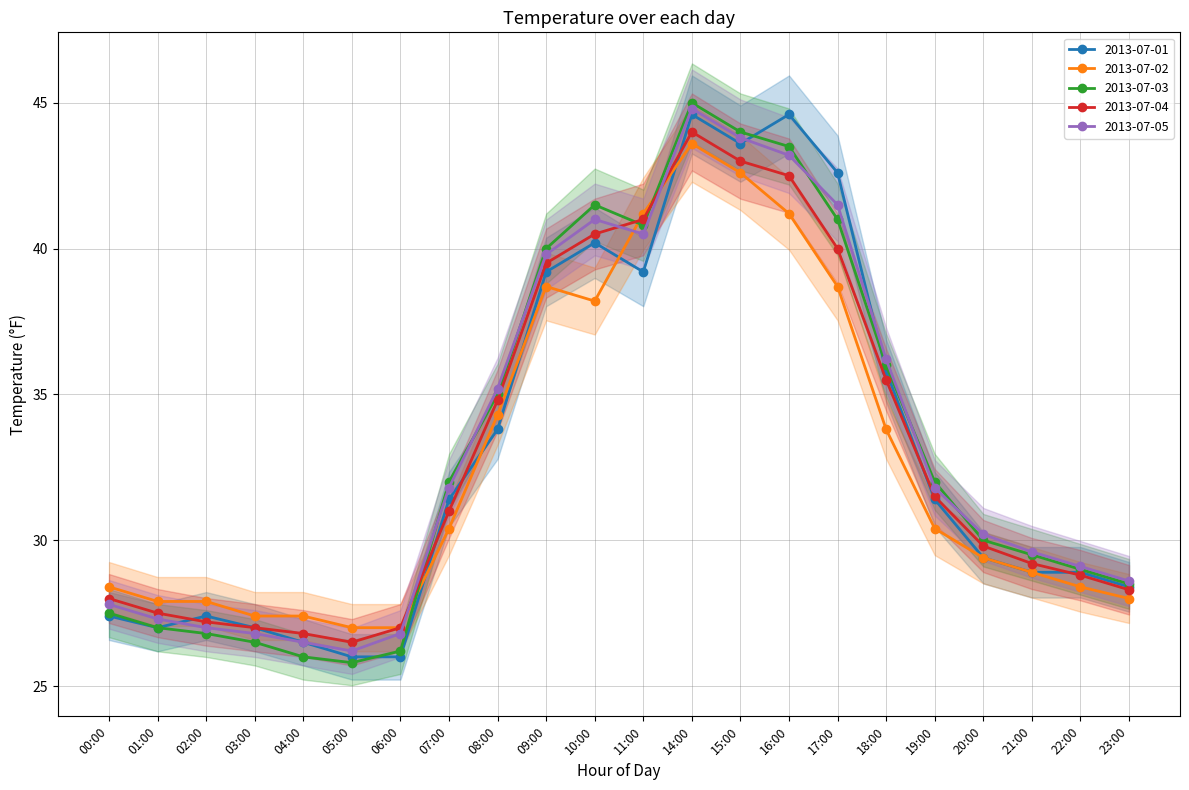

What is the difference between the second highest and minimum values in the 2013-07-05 series?

17.6